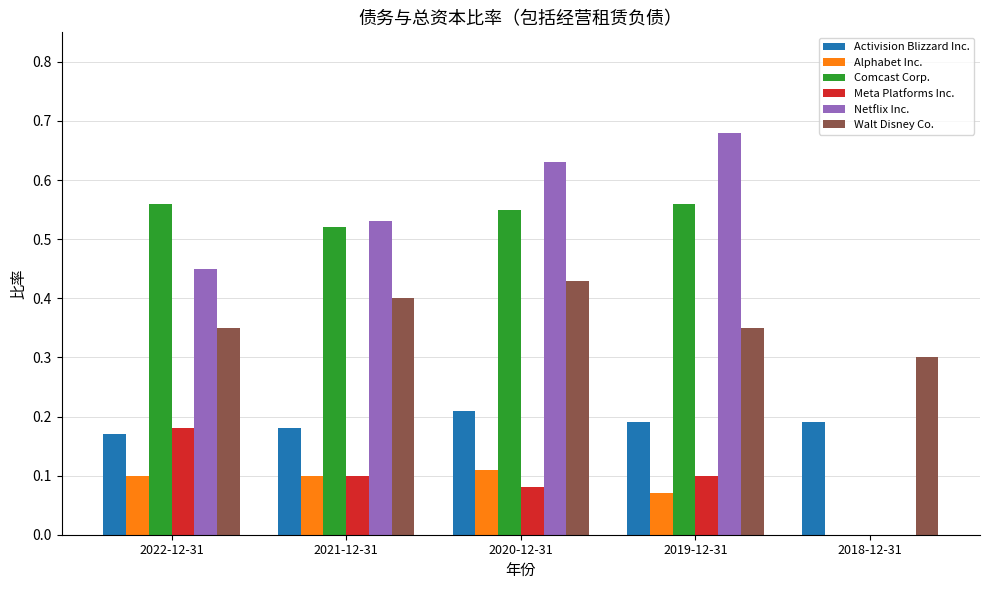

How many distinct data groups are displayed?

6